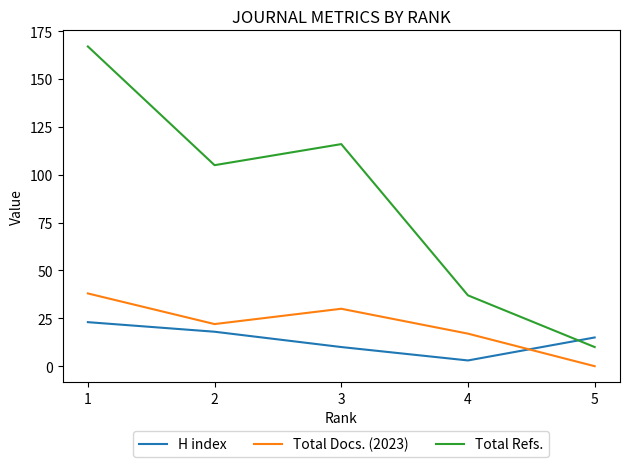

At which category does H index reach its first local valley?

4